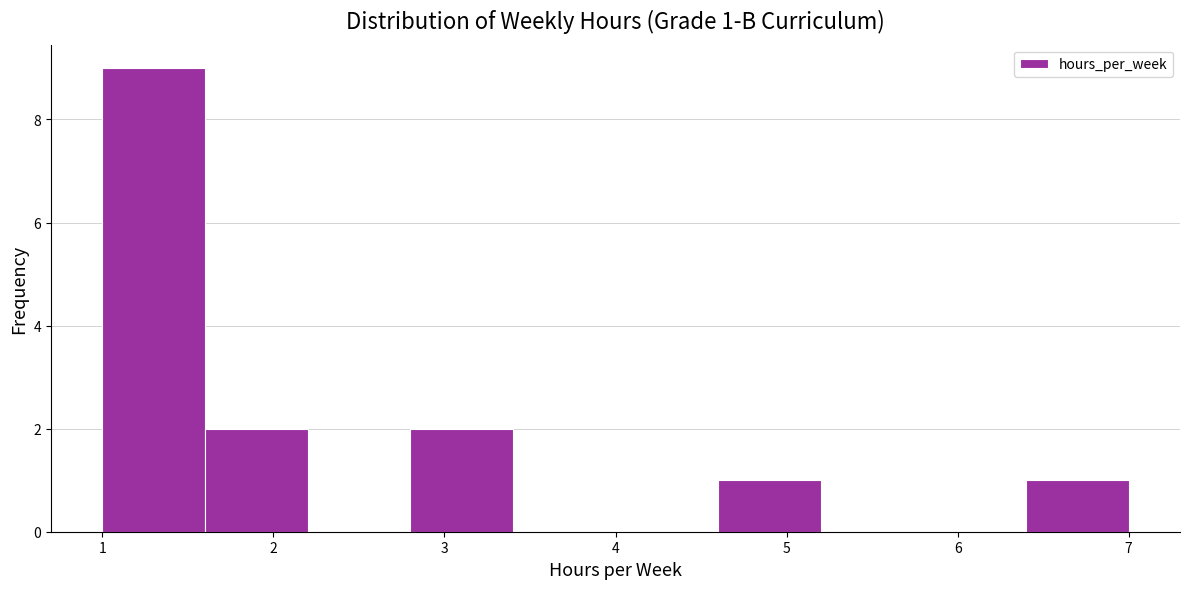

Over which range of the x-axis is the bar tallest?

1.0 to 1.6